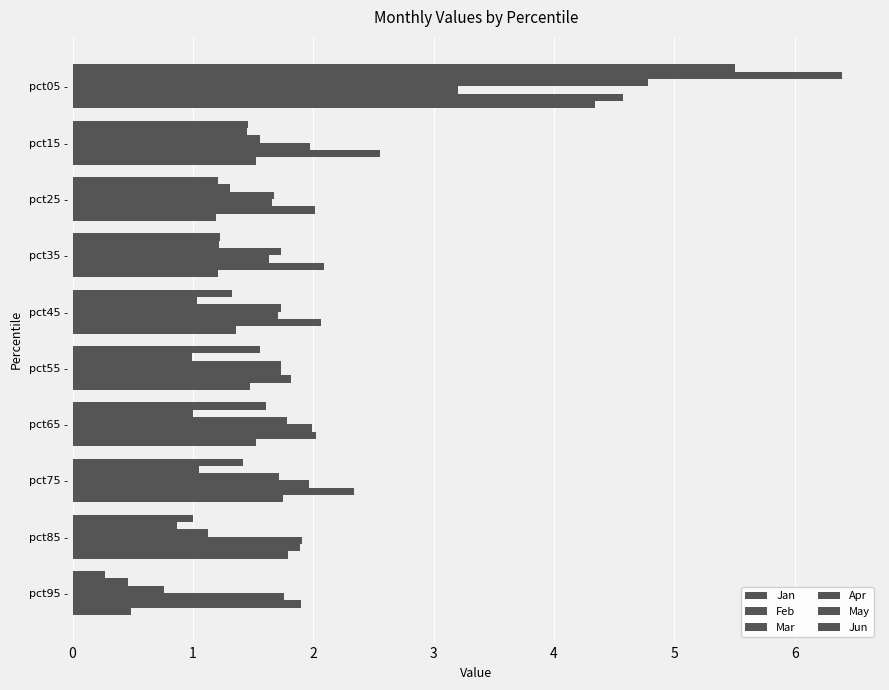

How many values in the Jun series are below 1?

1